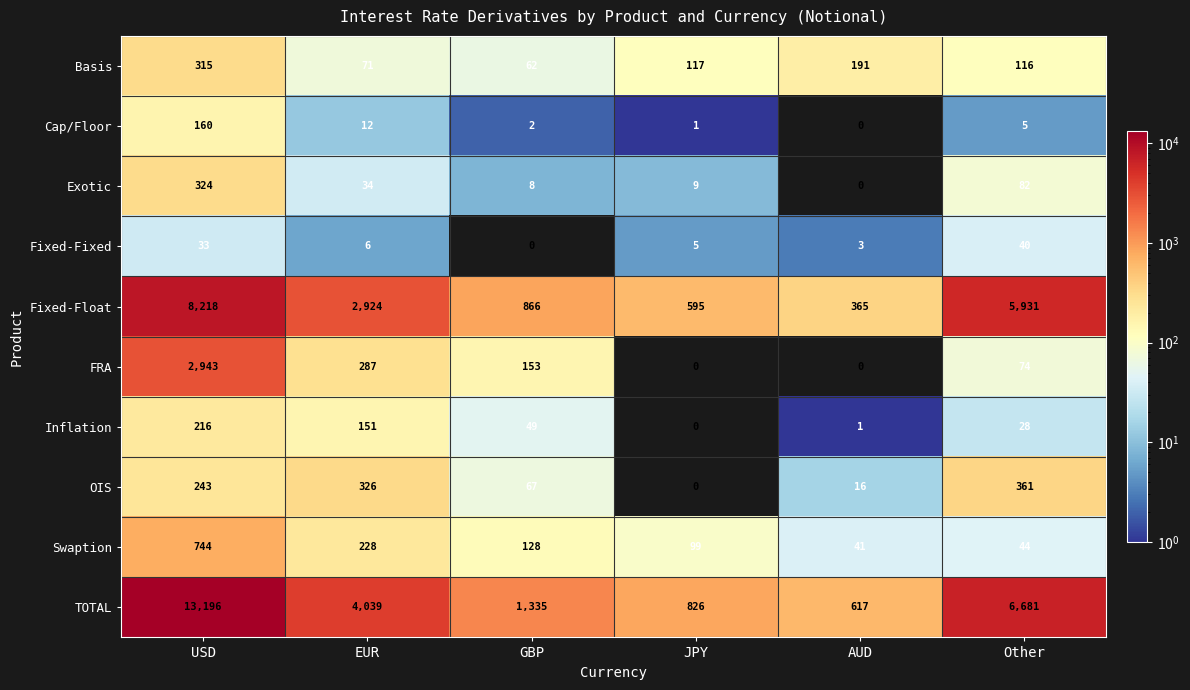

What is the sum of all OIS values?

1013